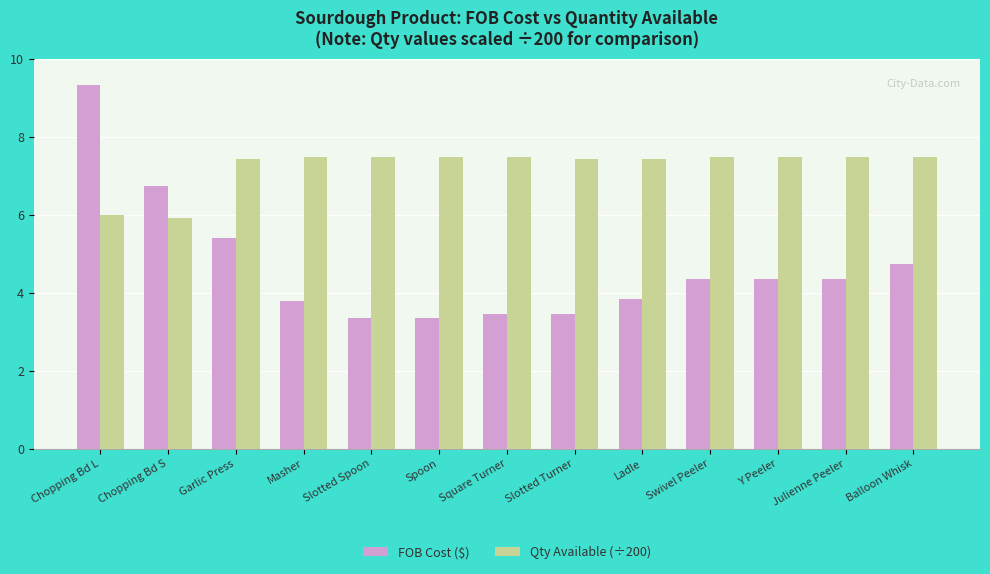

Is the value of Qty Available (÷200) at Slotted Turner greater than the value of FOB Cost ($) at Julienne Peeler?

Yes